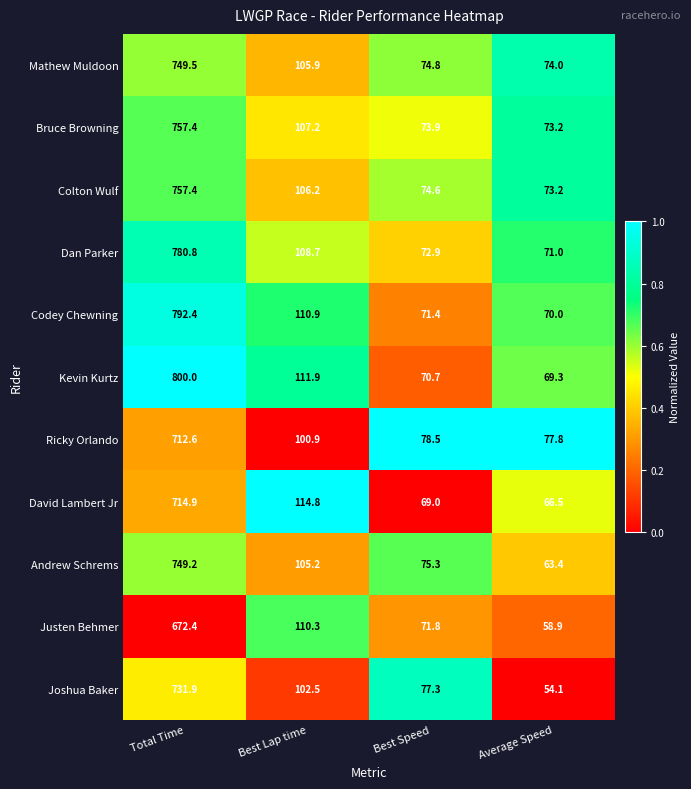

What is the total value across all series at Average Speed?

751.4